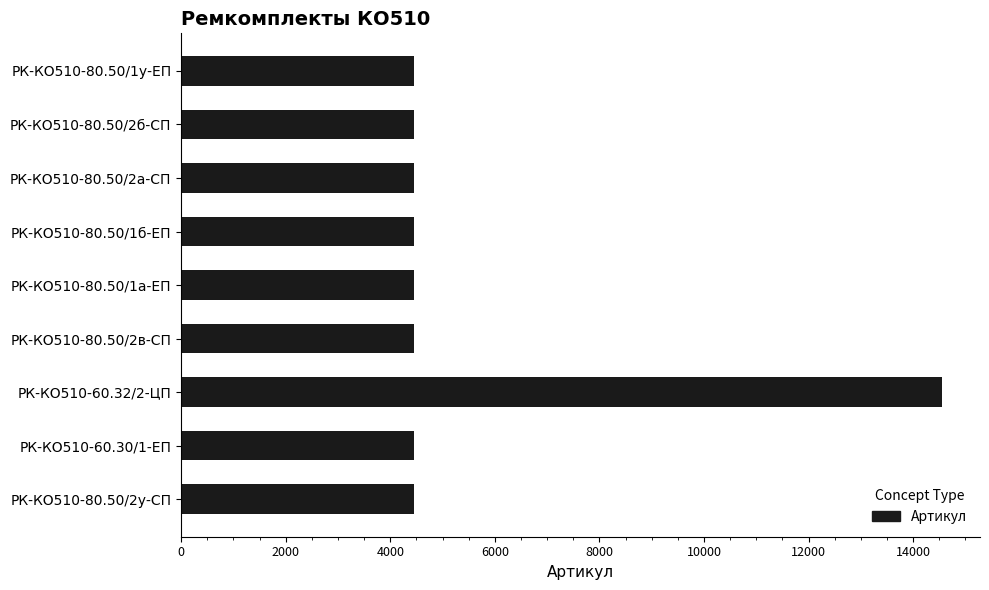

What is the label of the 2nd bar from the top?

РК-КО510-80.50/2б-СП